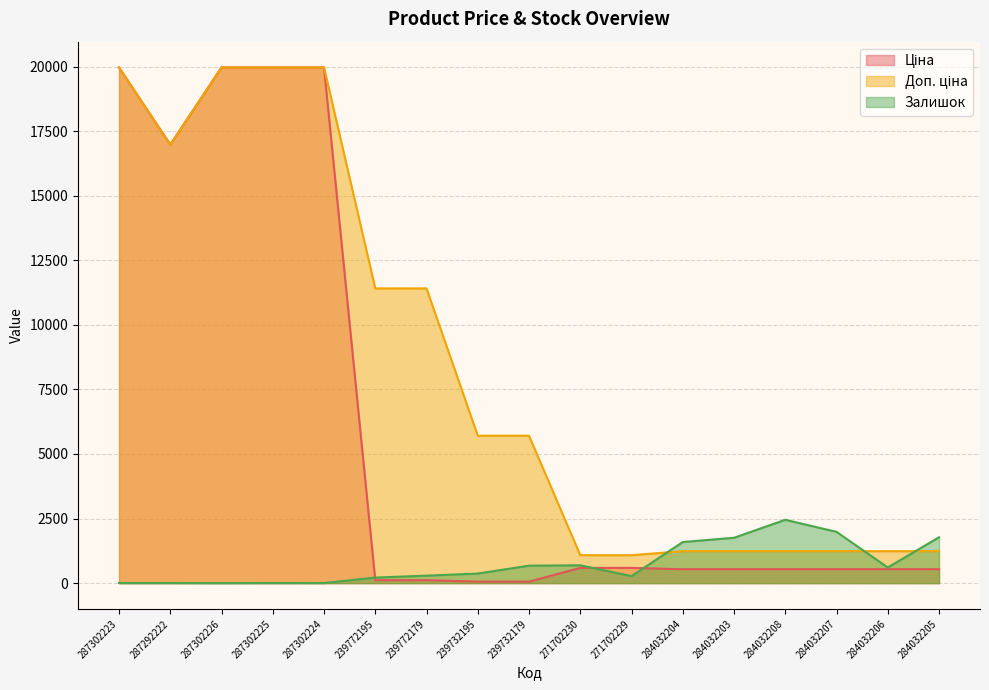

What is the sum of the Доп. ціна values at 284032206 and 239772179?

12645.4